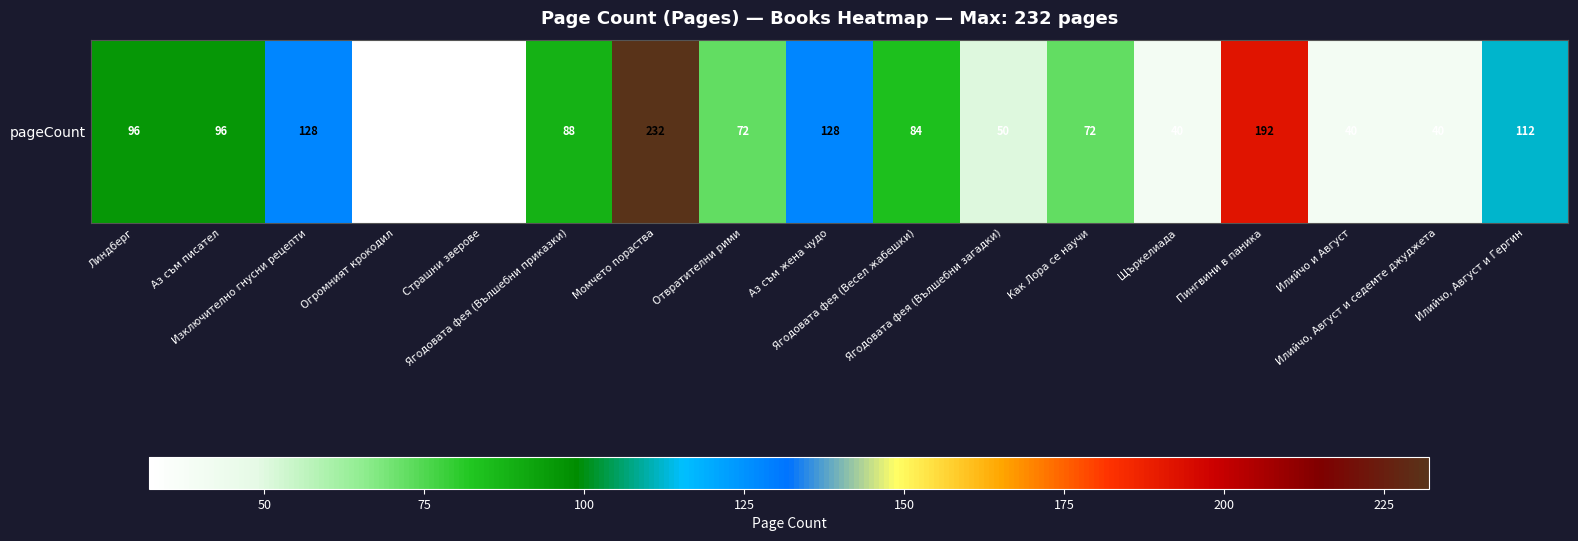

List the labels in order of value, smallest first.

Огромният крокодил, Страшни зверове, Щъркелиада, Илийчо и Август, Илийчо, Август и седемте джуджета, Ягодовата фея (Вълшебни загадки), Отвратителни рими, Как Лора се научи, Ягодовата фея (Весел жабешки), Ягодовата фея (Вълшебни приказки), Линдберг, Аз съм писател, Илийчо, Август и Гергин, Изключително гнусни рецепти, Аз съм жена чудо, Пингвини в паника, Момчето пораства